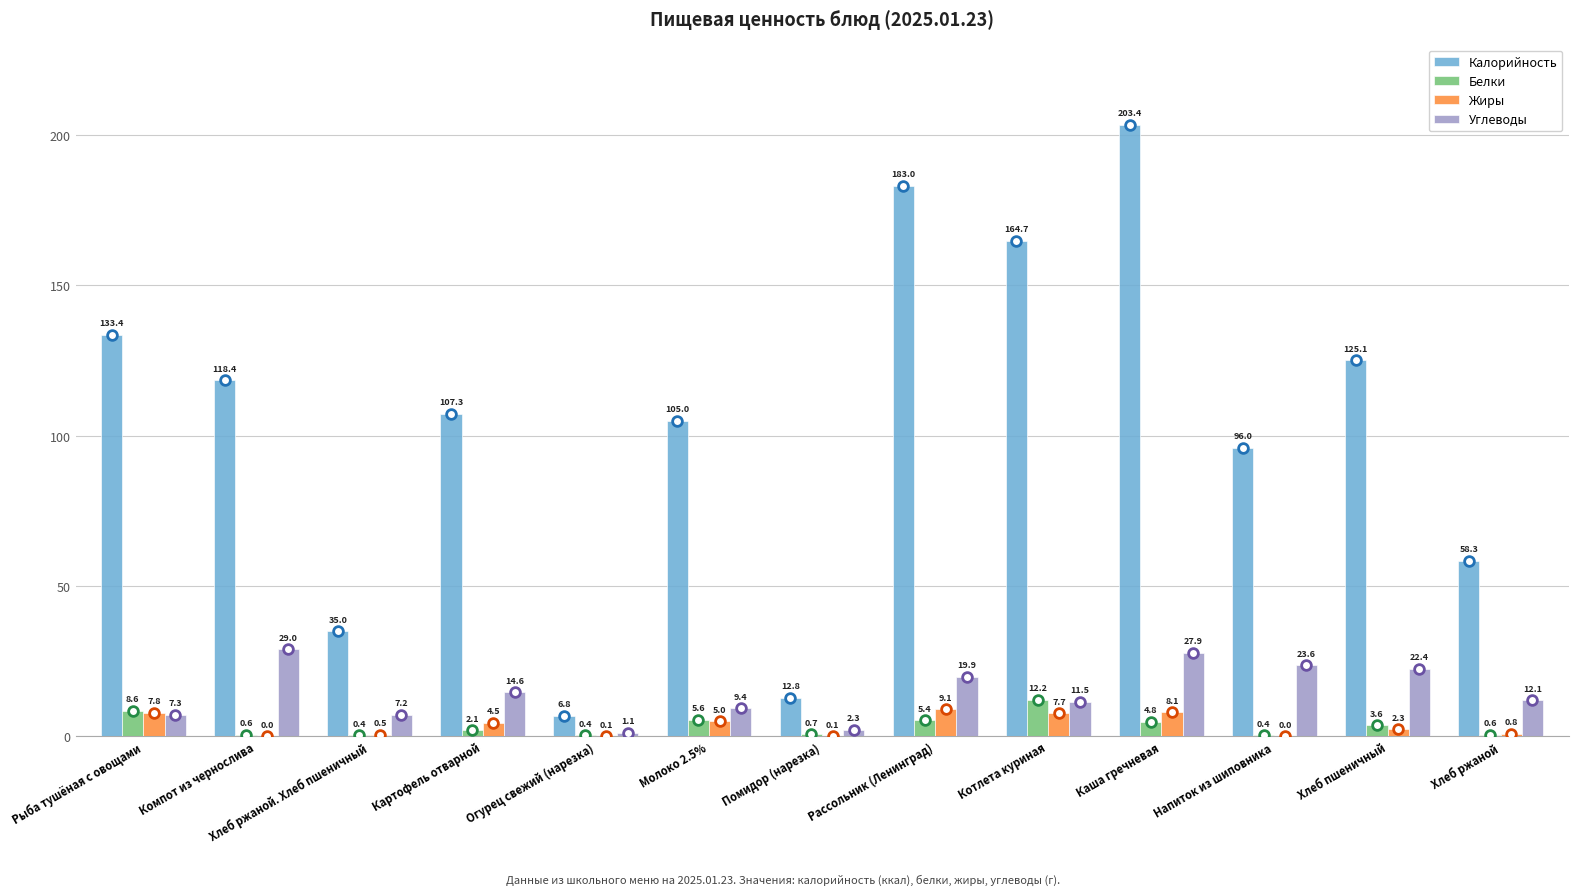

At which category is the sum across all series the highest?

Каша гречневая